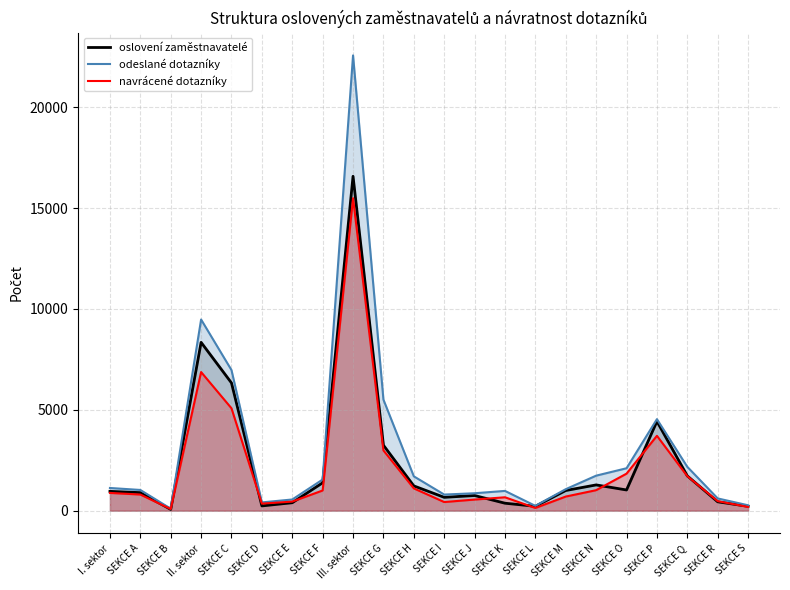

How many lines are shown in the chart?

3